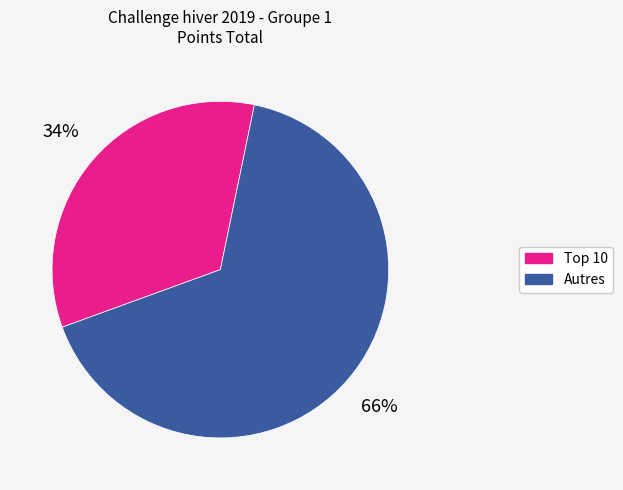

How many slices are in this pie chart?

2